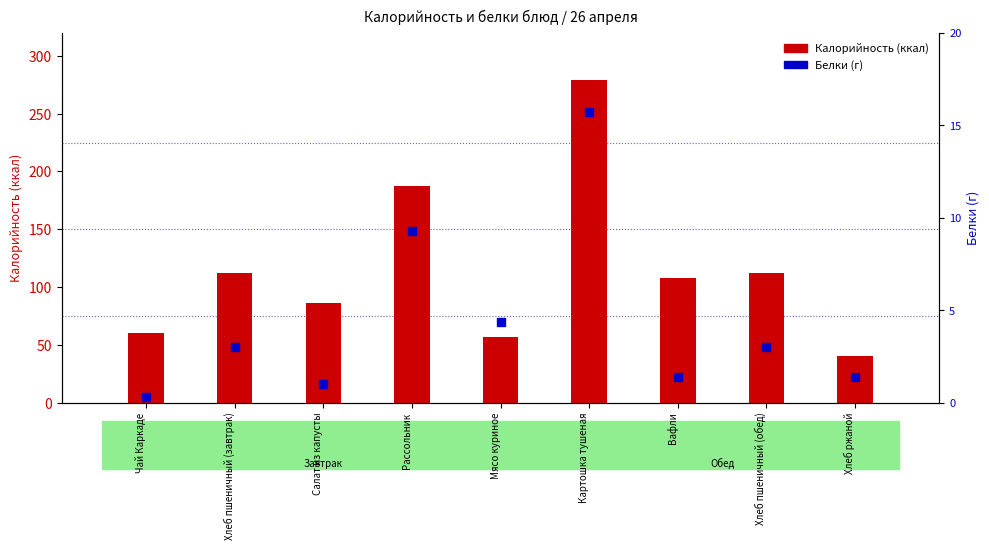

What is the total value across all series at Хлеб пшеничный (обед)?

115.0